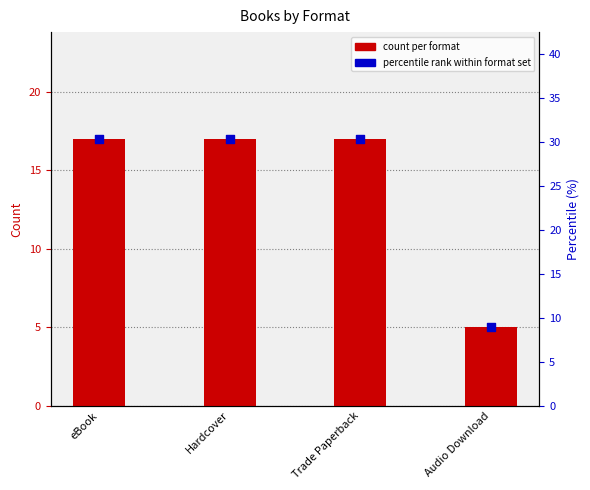

Is the value of percentile rank within format set at Audio Download greater than the value of count per format at Trade Paperback?

No